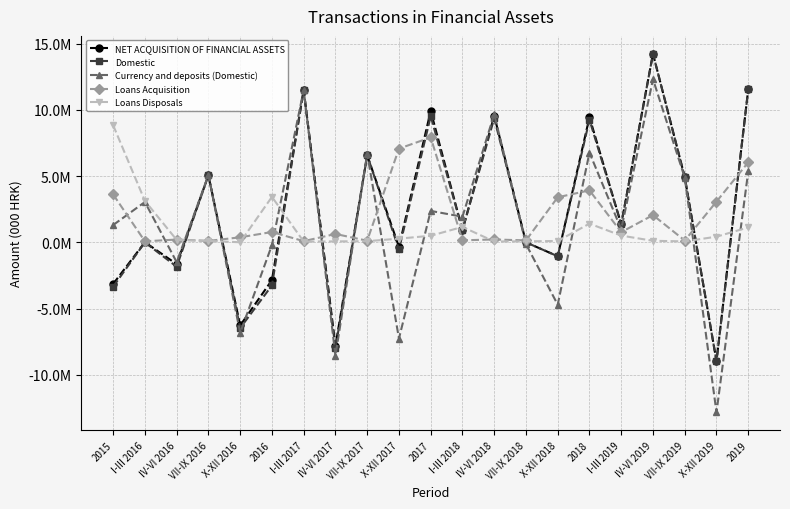

What are all the series names shown in the legend?

NET ACQUISITION OF FINANCIAL ASSETS, Domestic, Currency and deposits (Domestic), Loans Acquisition, Loans Disposals